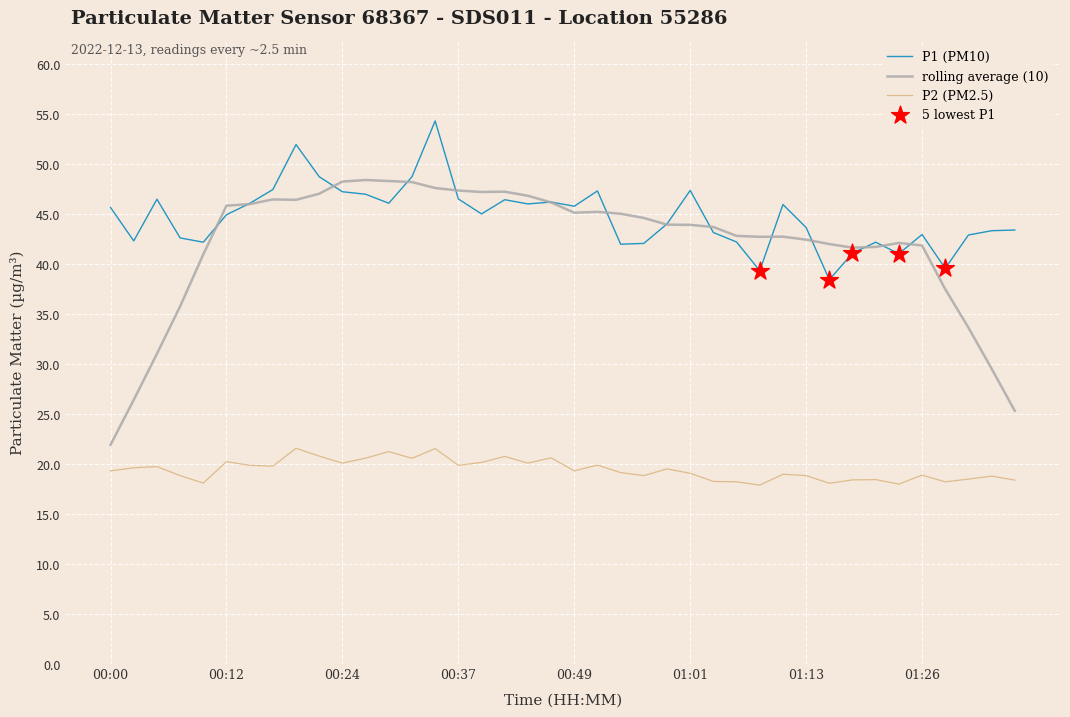

Which series has the largest total across all categories?

P1 (PM10)